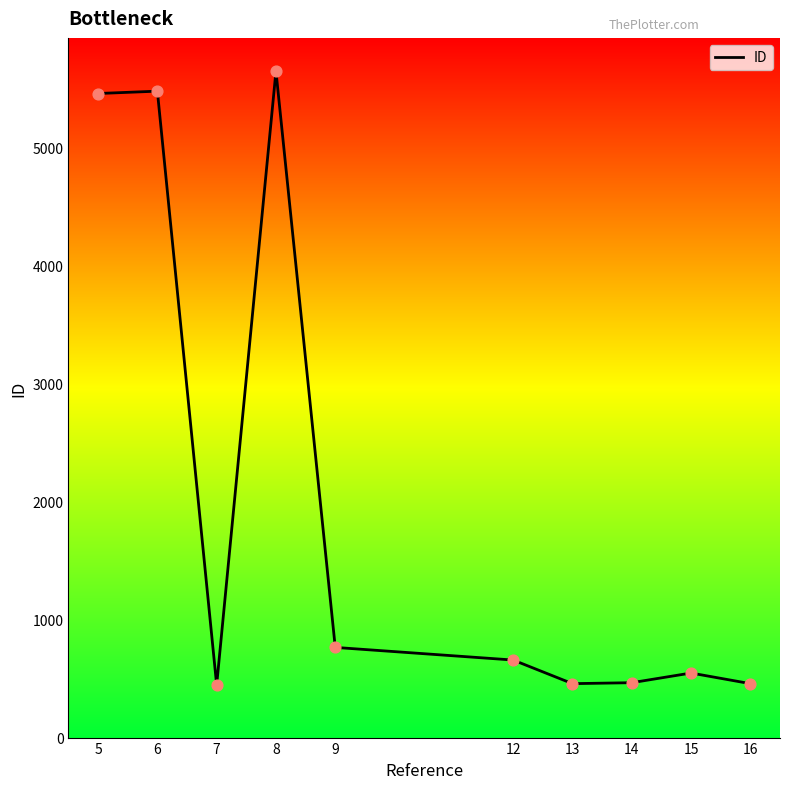

What is the ratio of the value at 6 to the value at 14?

11.8